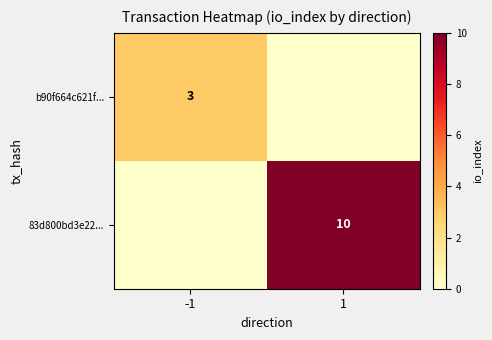

What is the maximum value for 83d800bd3e22...?

10